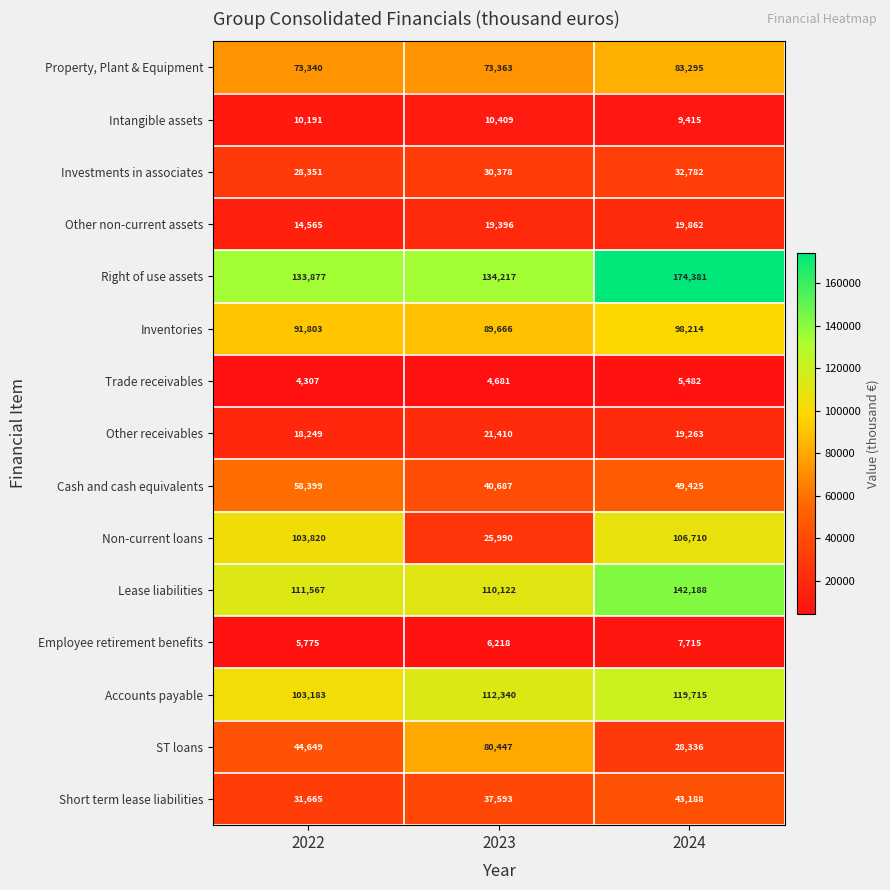

List the series in order of their peak value, lowest first.

Trade receivables, Employee retirement benefits, Intangible assets, Other non-current assets, Other receivables, Investments in associates, Short term lease liabilities, Cash and cash equivalents, ST loans, Property, Plant & Equipment, Inventories, Non-current loans, Accounts payable, Lease liabilities, Right of use assets